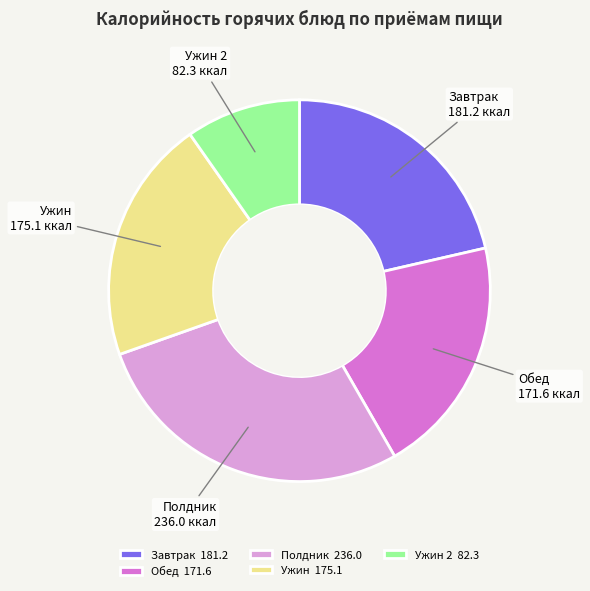

Does Ужин represent more than half of the total?

No